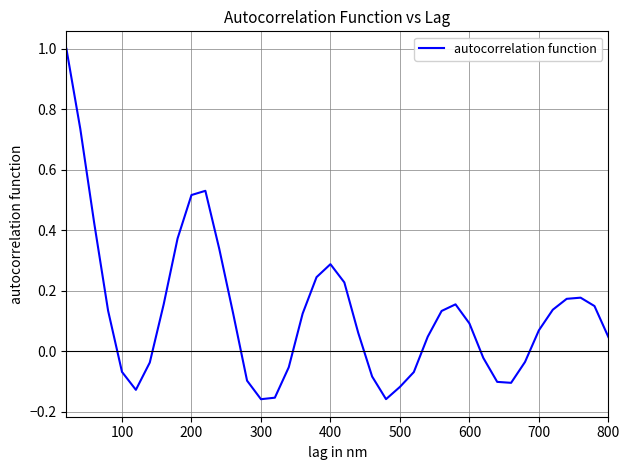

What is the difference between the maximum and minimum values?

1.2